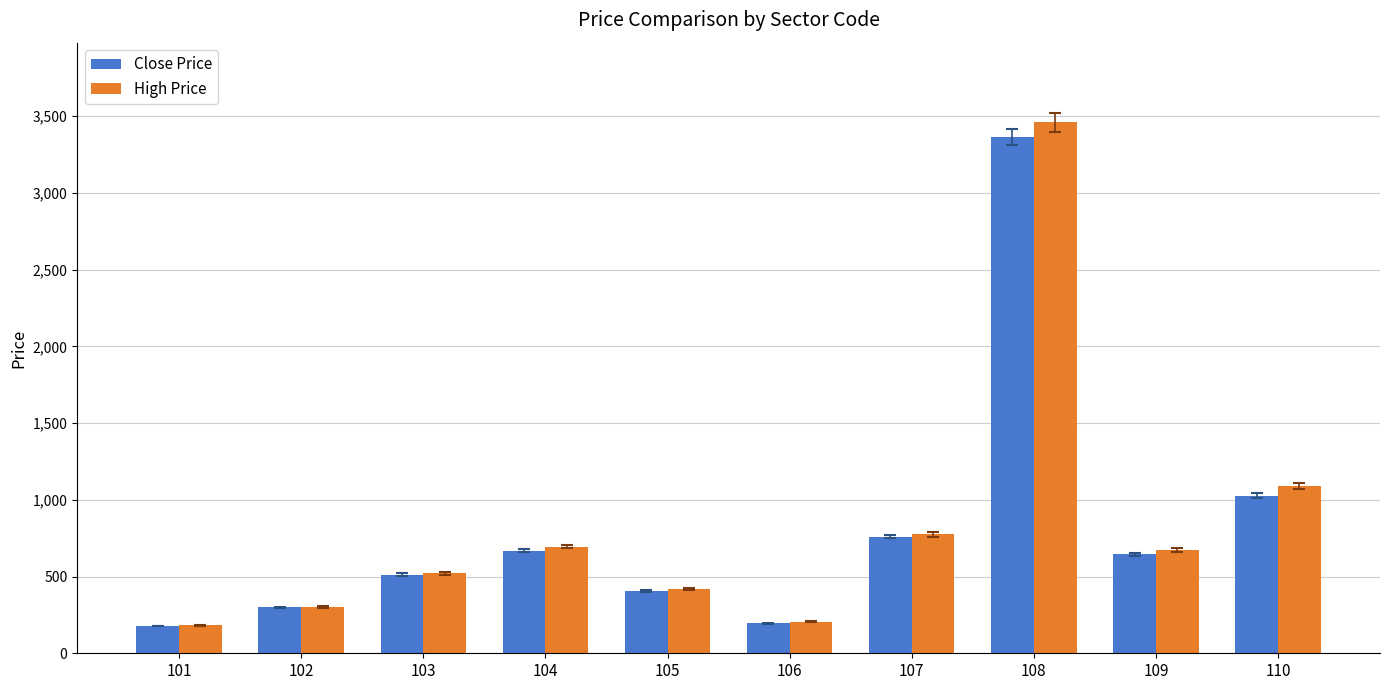

Where is Close Price nearest to the value 1770?

110